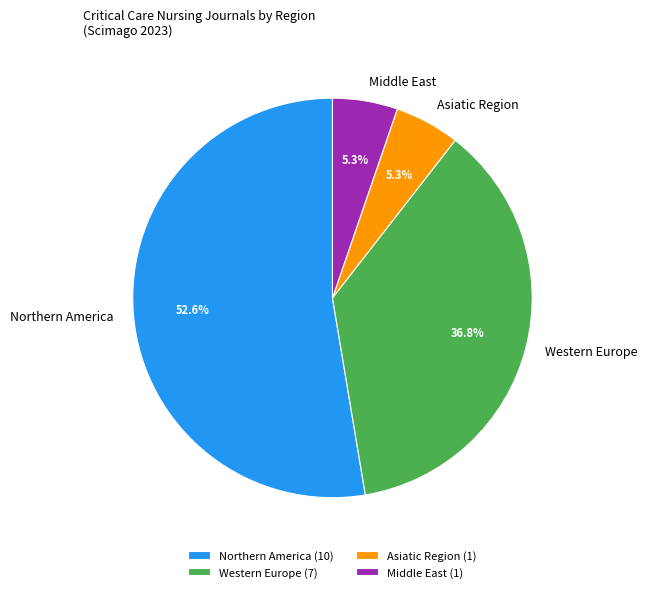

Count the number of slices in the pie.

4